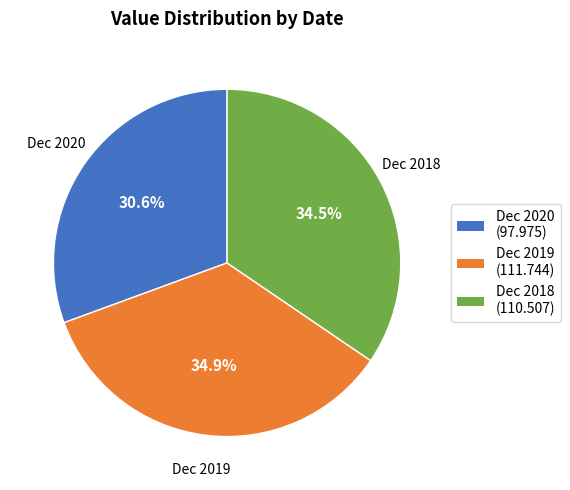

To the nearest percent, what is the difference between the largest and smallest slice percentages?

4%